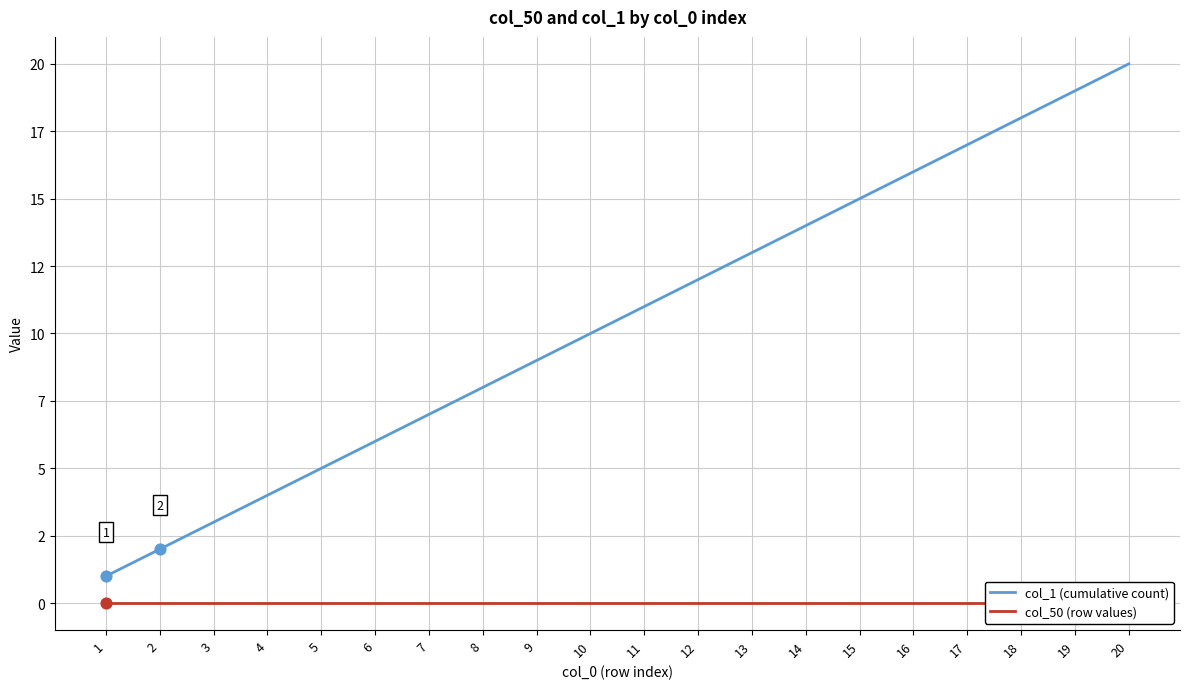

What are all the series names shown in the legend?

col_1 (cumulative count), col_50 (row values)